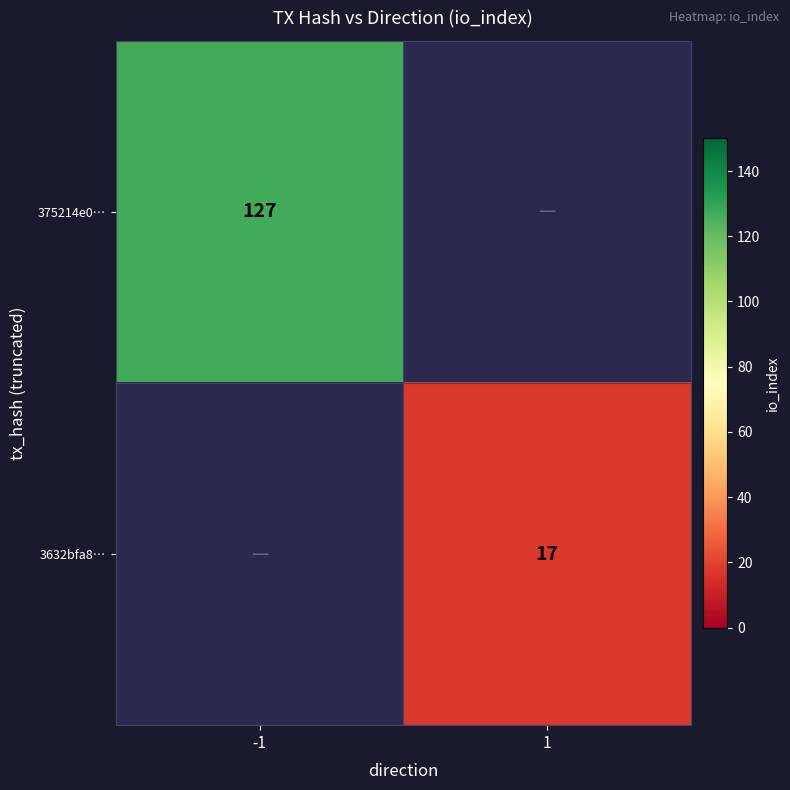

Is it true that 375214e0… equals 224 at -1?

False